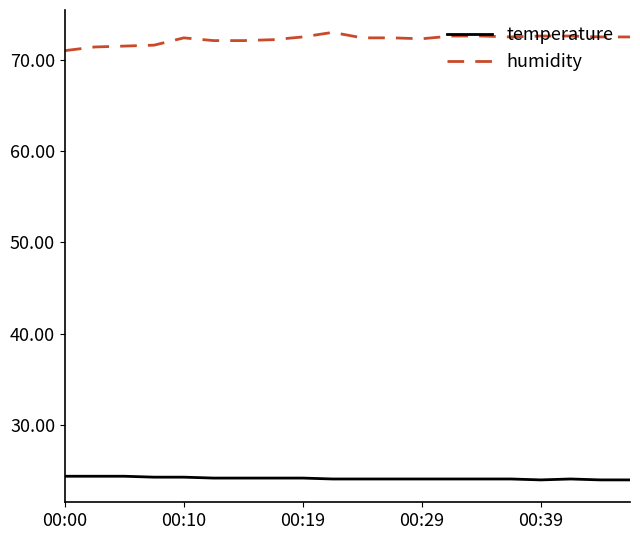

What is the lowest value of the temperature series?

24.0